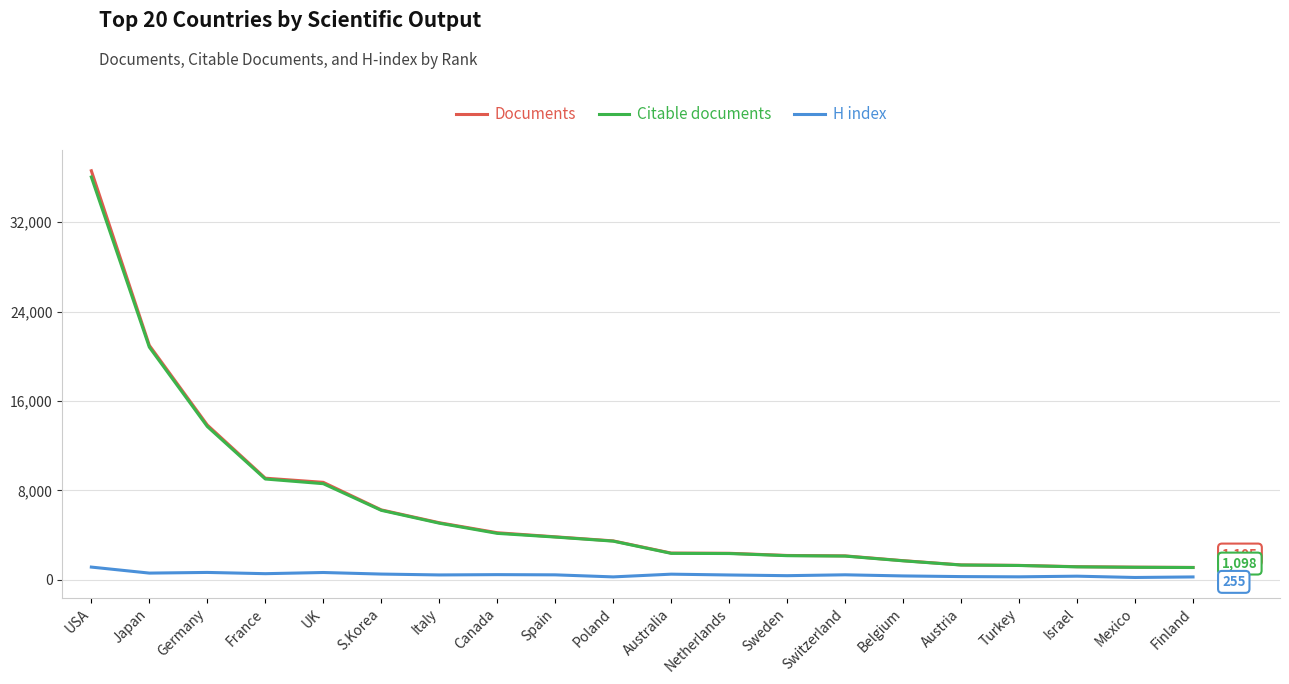

The Documents series shows 8669 at Japan. True or false?

False